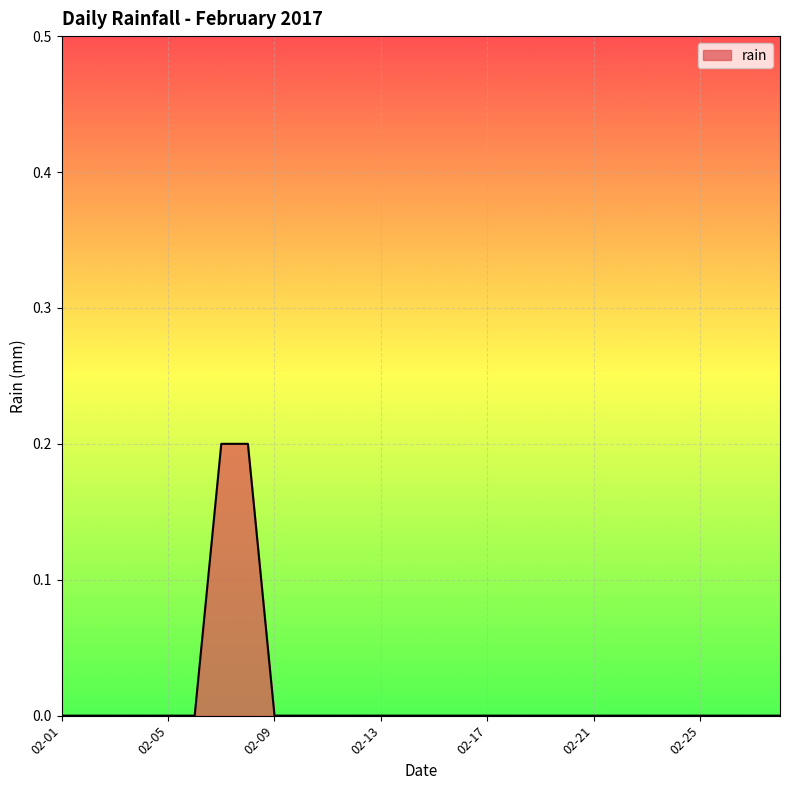

How many lines are shown in the chart?

1